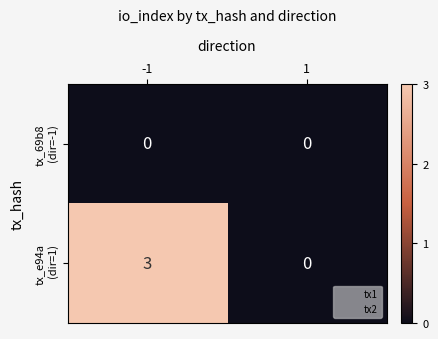

At which category is the sum across all series the highest?

-1